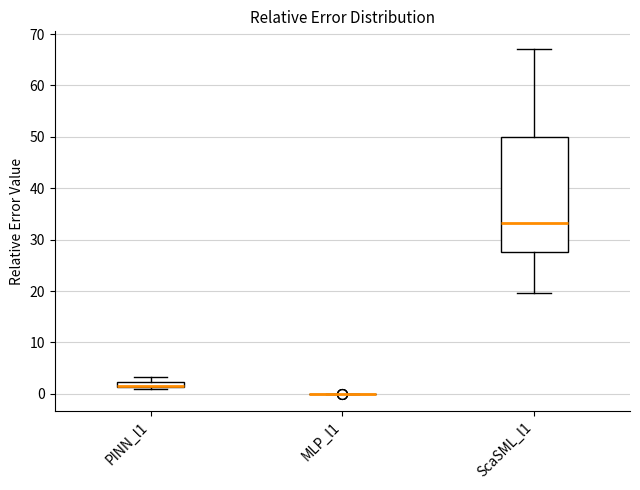

Which box is the tallest, from its lower edge to its upper edge?

ScaSML_l1